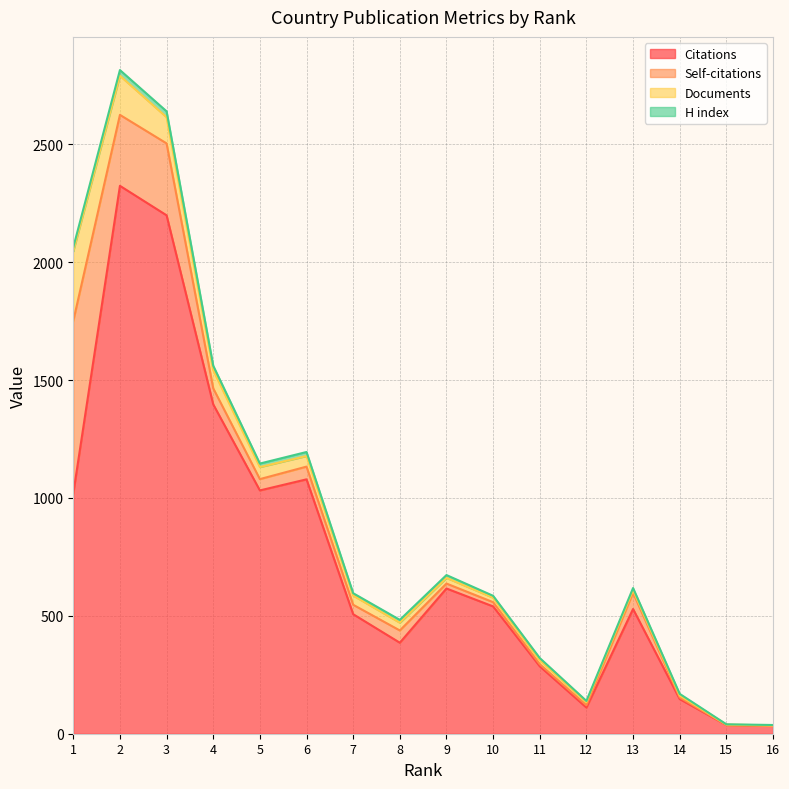

At which category does Self-citations reach its first local valley?

2